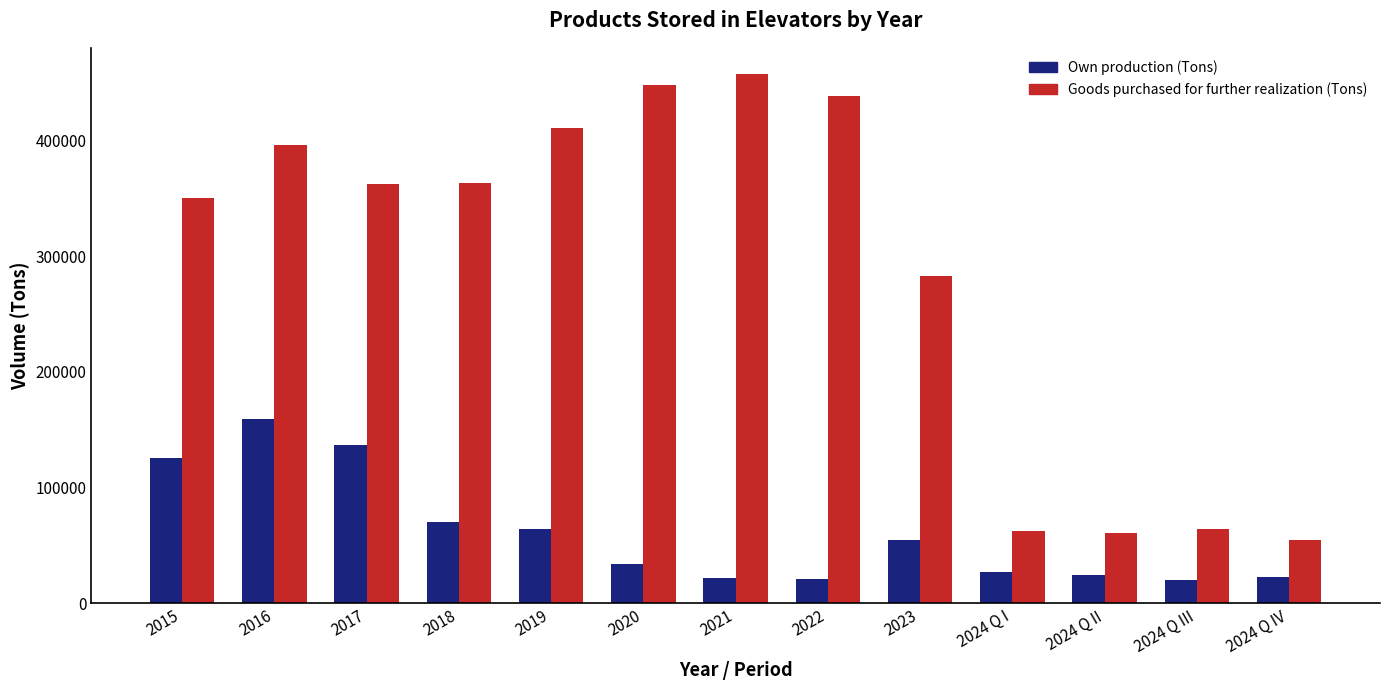

Which series has the largest range (max minus min)?

Goods purchased for further realization (Tons)